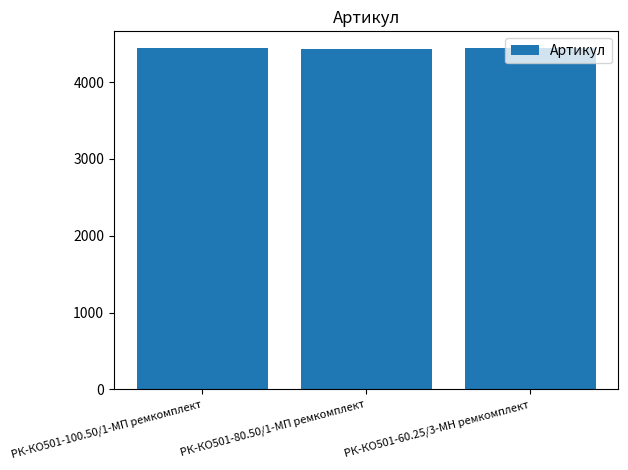

What is the average value?

4438